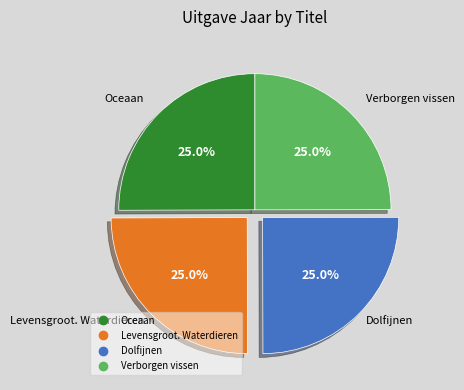

Count the number of slices in the pie.

4